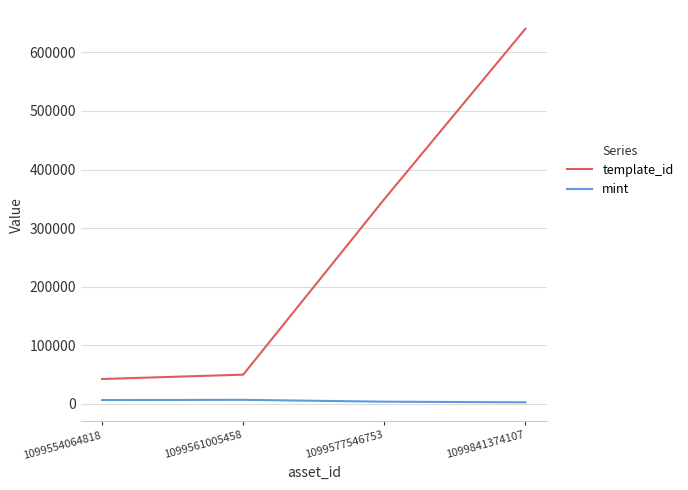

What is the difference between the maximum and second lowest values in the template_id series?

590575